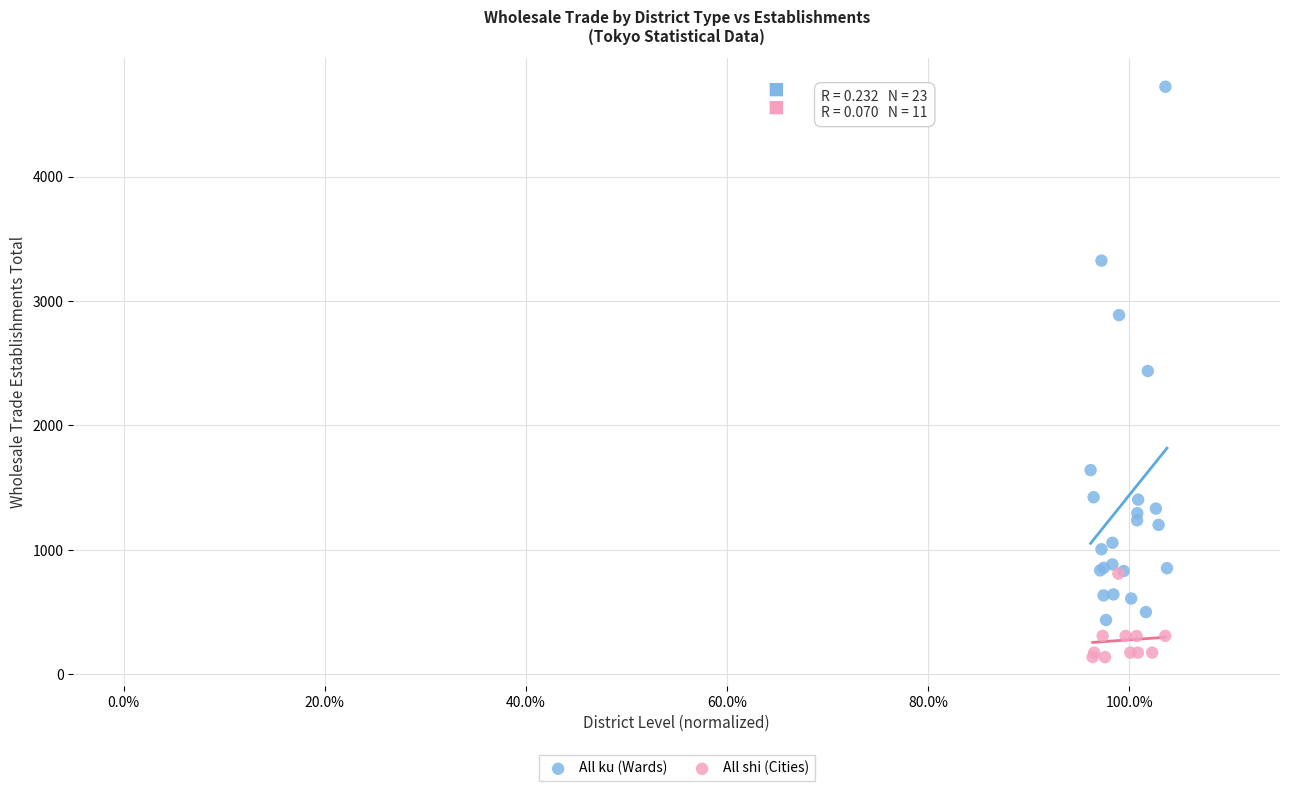

Which series reaches the maximum Y coordinate?

All ku (Wards)